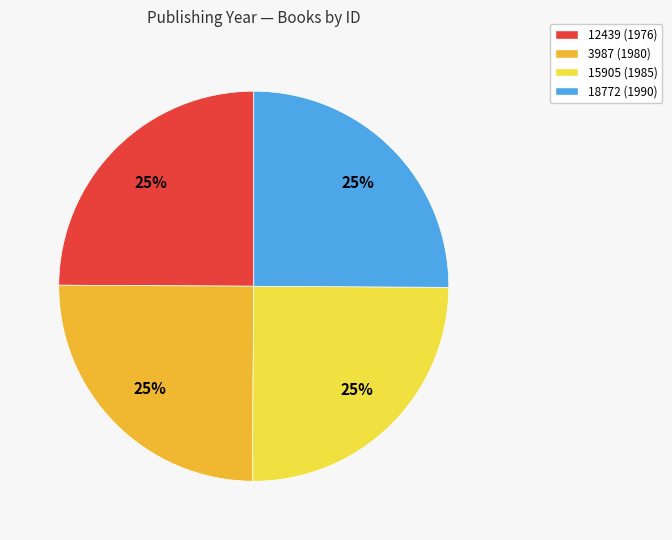

How many slices are in this pie chart?

4